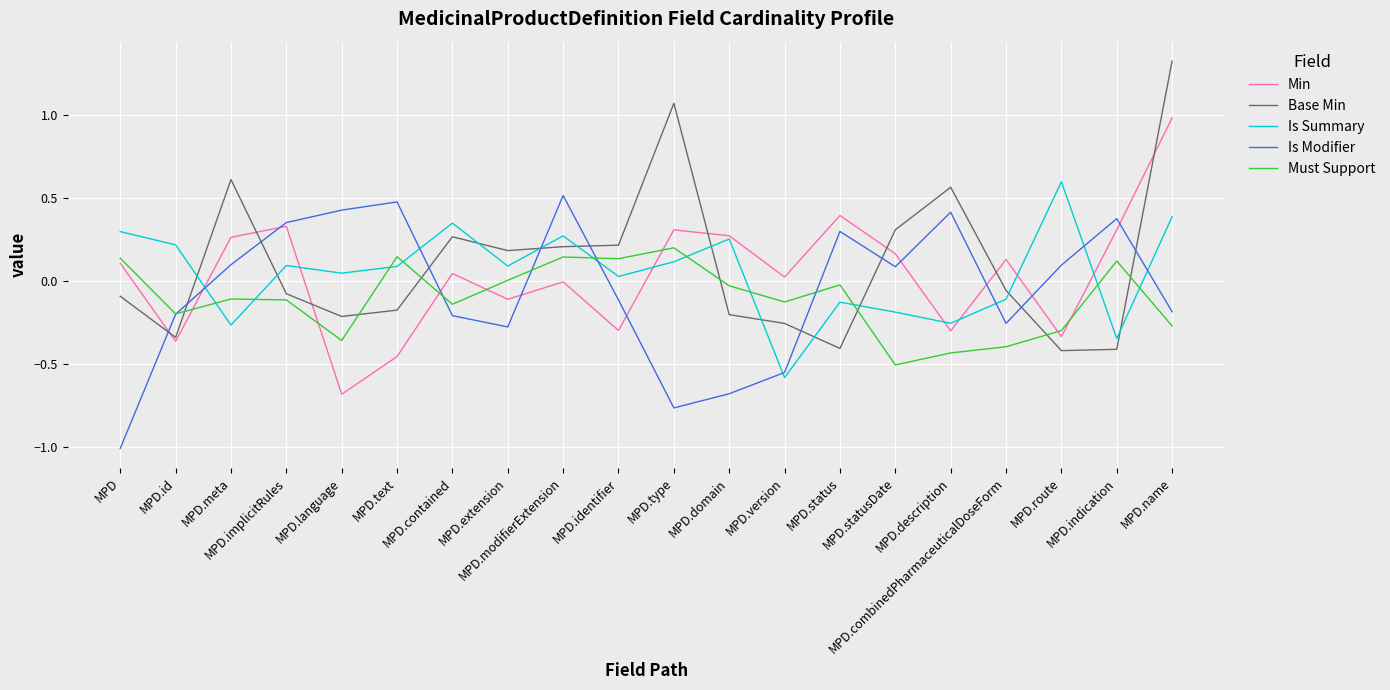

Which series has the largest range (max minus min)?

Base Min